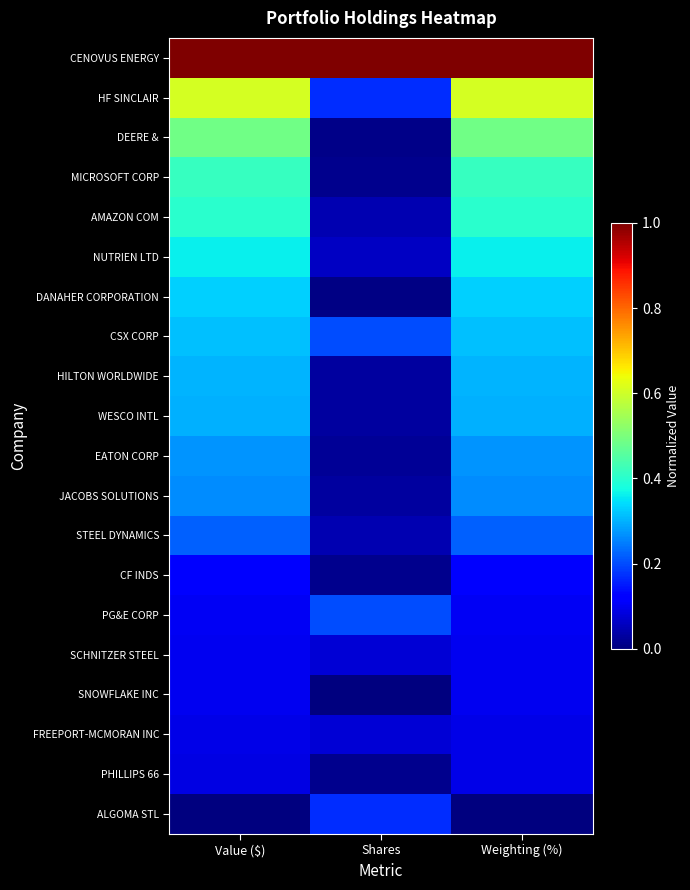

Which category has the highest value across all series?

Value ($)